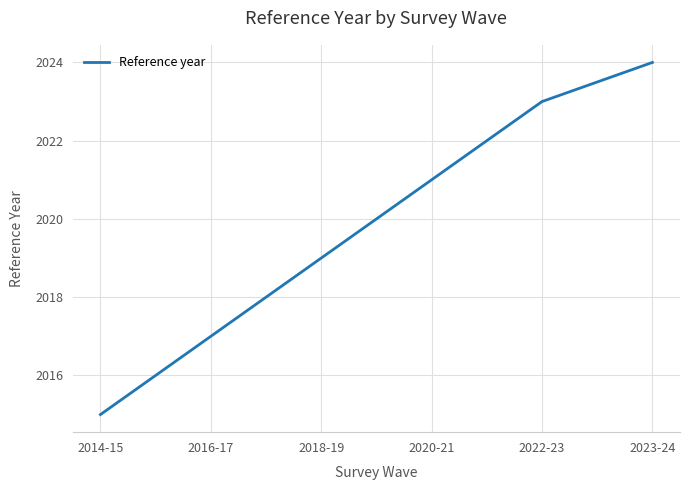

Which category has the highest value across all series?

2023-24